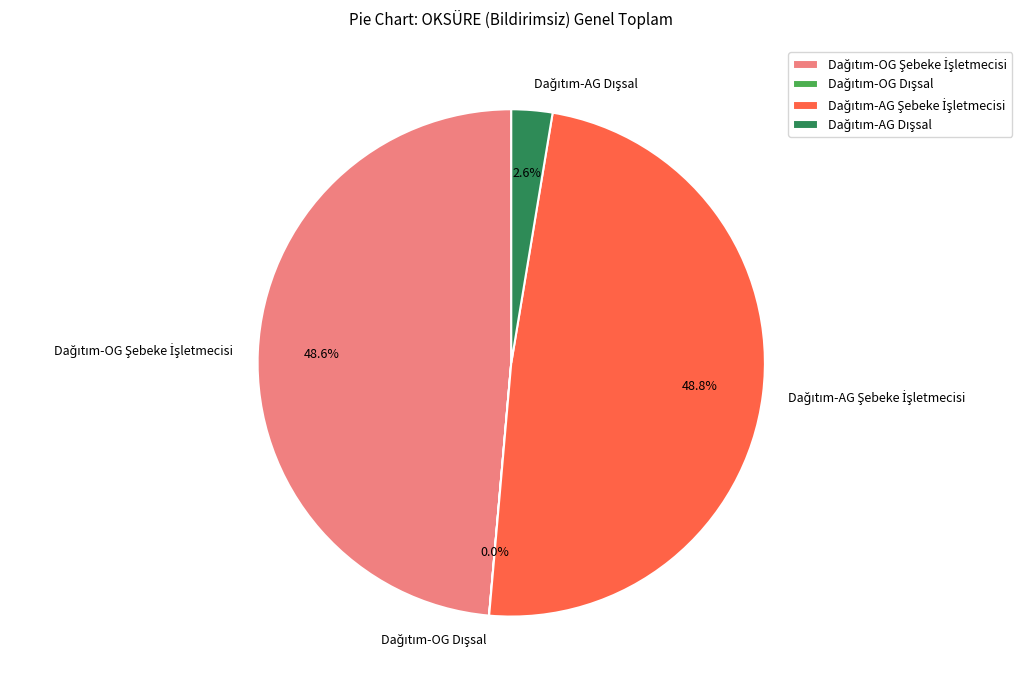

Does any single category account for the majority?

No